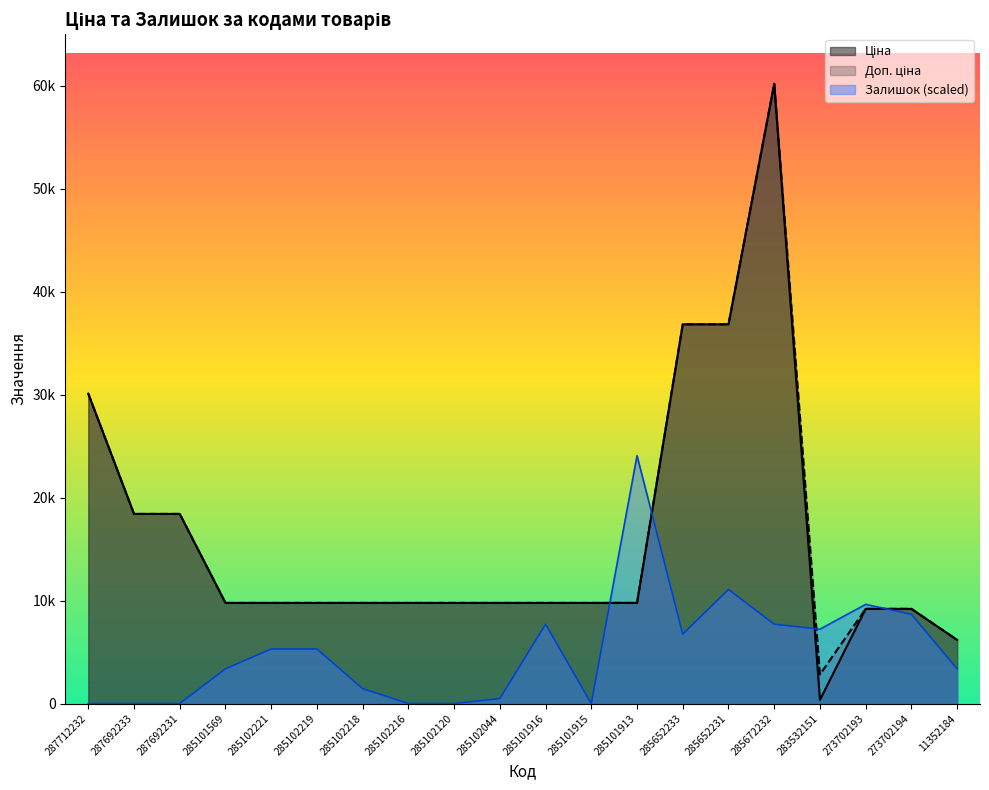

At which label does Ціна reach its peak?

285672232